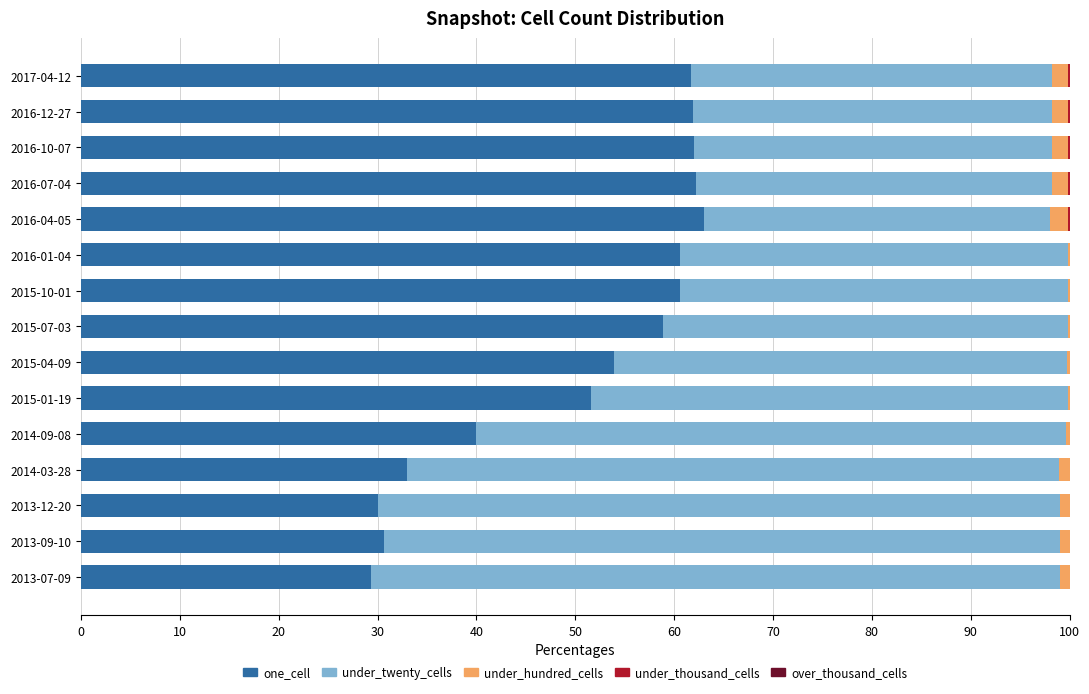

The one_cell series shows 19.6 at 2013-09-10. True or false?

False